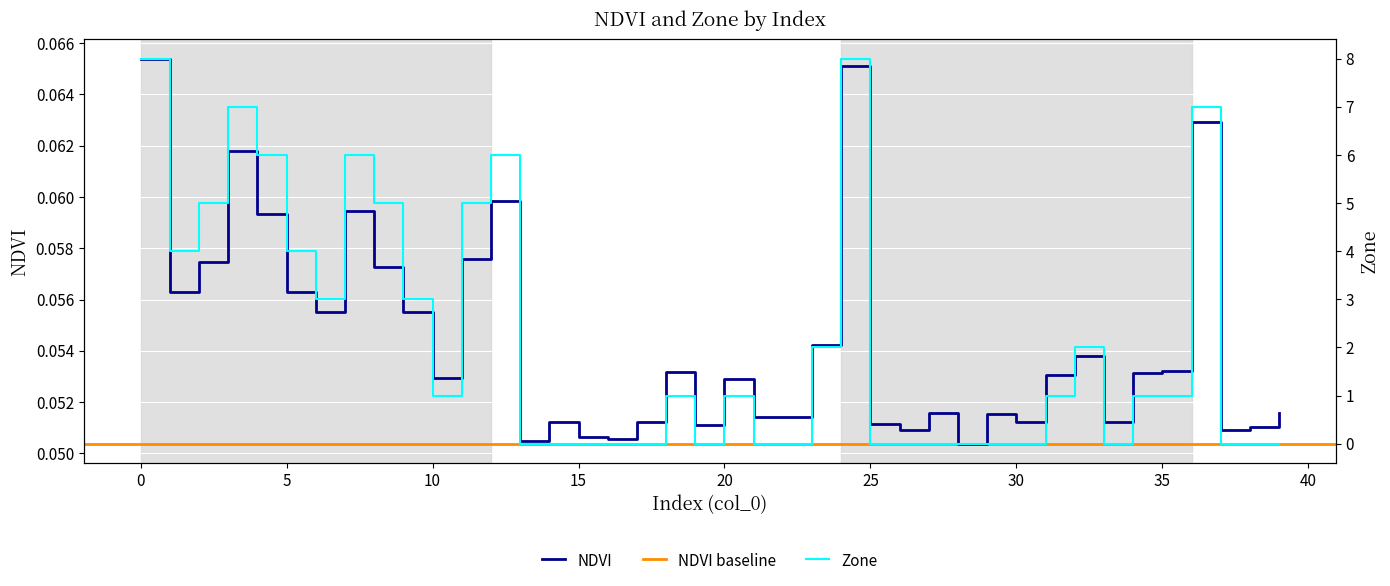

What is the difference between the highest and lowest values at 22?

0.1